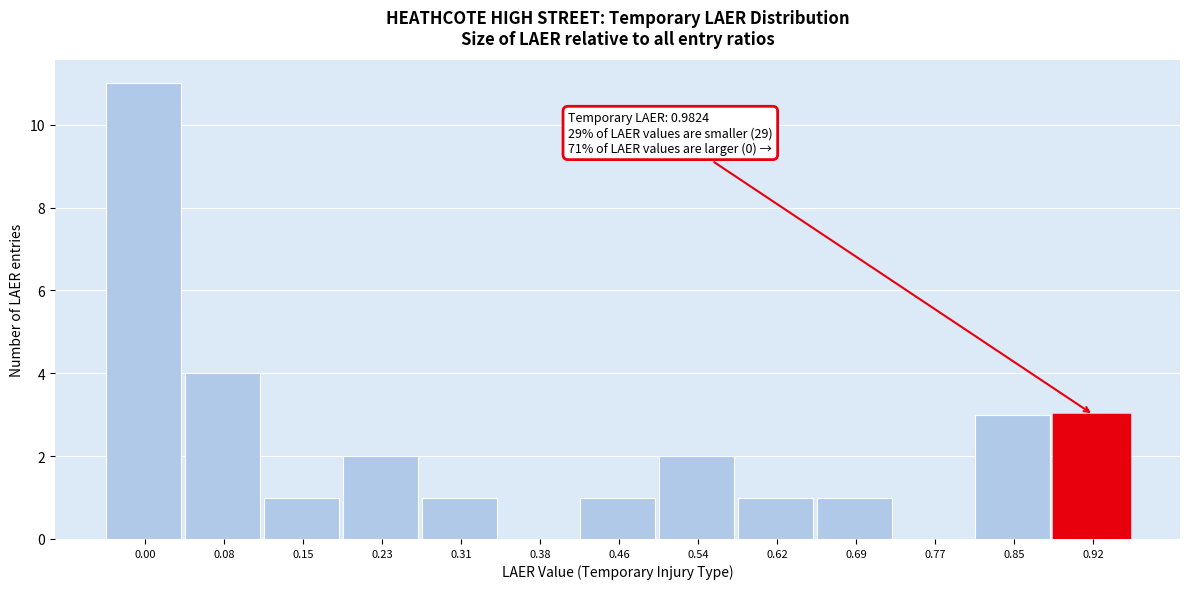

Reading left to right, transcribe all the data shown in this chart.

0.00=11	0.08=4	0.15=1	0.23=2	0.31=1	0.38=0	0.46=1	0.54=2	0.62=1	0.69=1	0.77=0	0.85=3	0.92=3